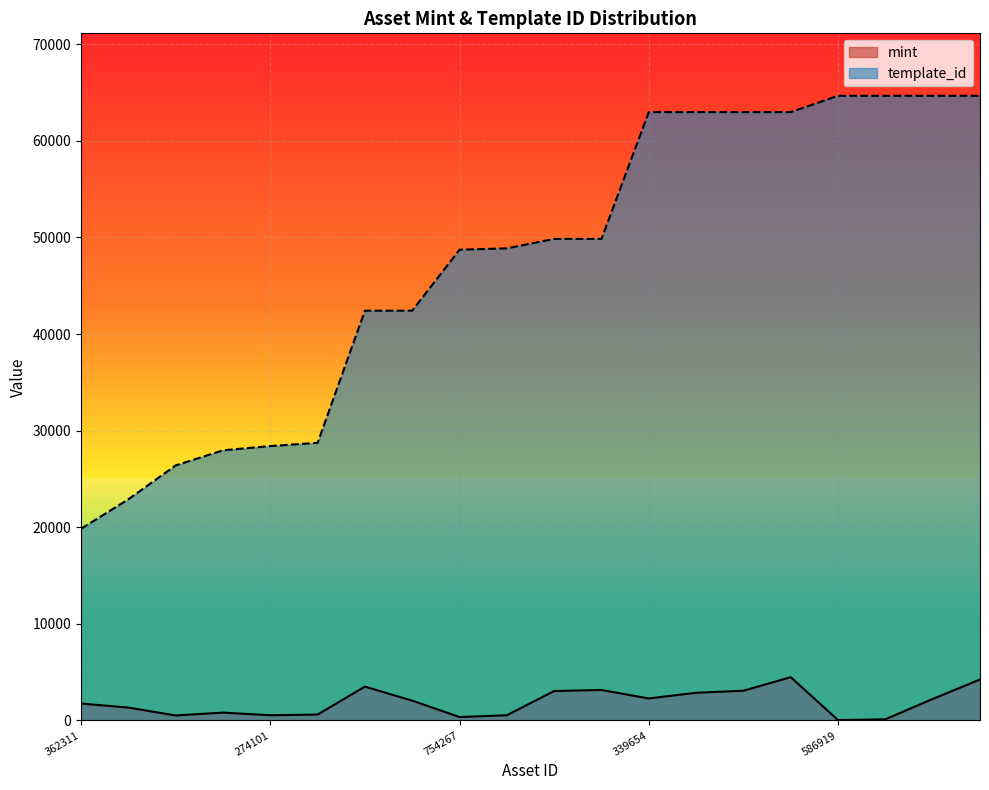

Which series has the largest range (max minus min)?

template_id